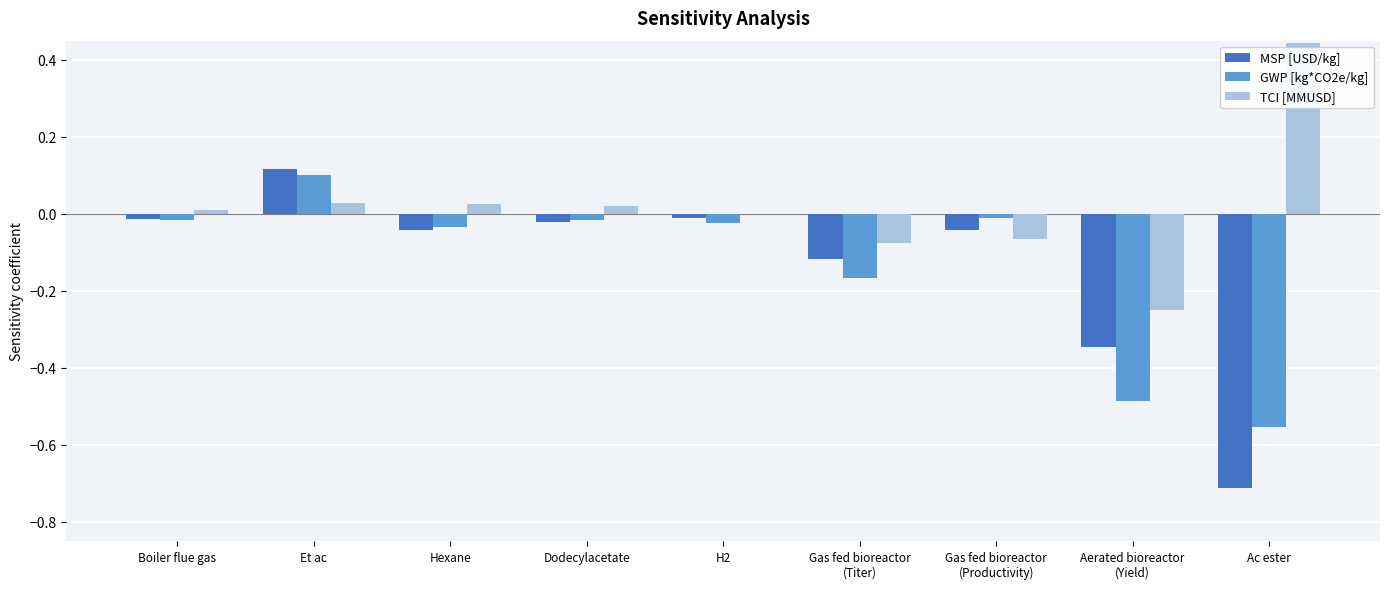

Which category has the highest value in the GWP [kg*CO2e/kg] series?

Et ac